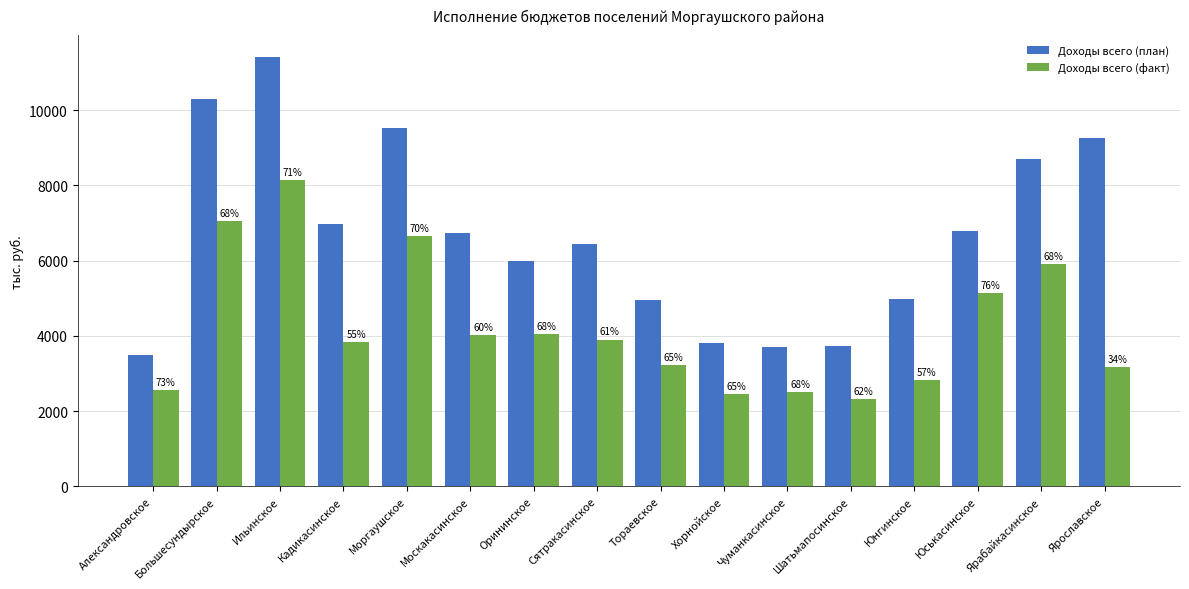

Rank the series at Москакасинское from highest to lowest value.

Доходы всего (план), Доходы всего (факт)